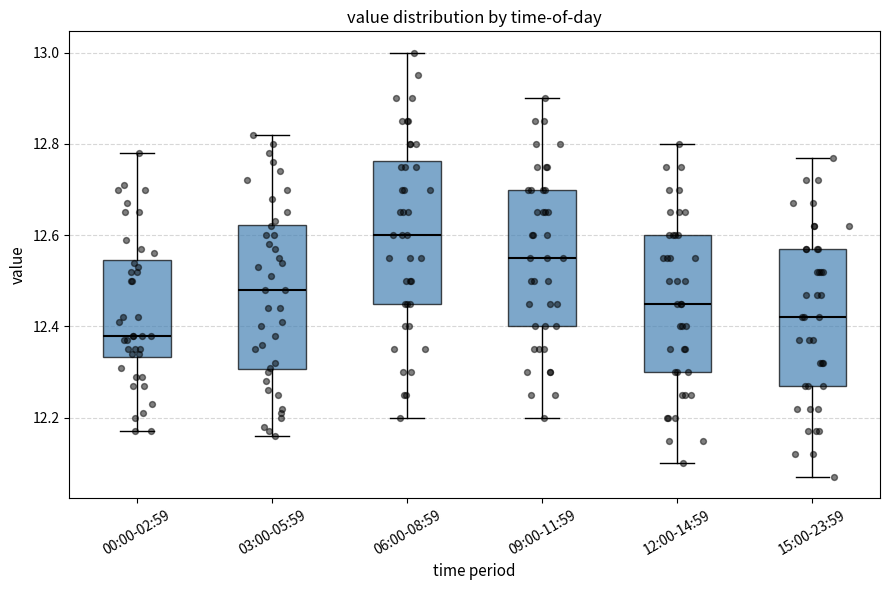

Reading left to right, read every box against the y-axis: the position of its median line, the range the box covers, and the ends of its whiskers. The values are not printed on the chart, so give them approximately, as read against the axis.

00:00-02:59: median 12.38, box 12.34 to 12.54, whiskers 12.18 to 12.78
03:00-05:59: median 12.48, box 12.30 to 12.62, whiskers 12.16 to 12.82
06:00-08:59: median 12.60, box 12.46 to 12.76, whiskers 12.20 to 13.00
09:00-11:59: median 12.56, box 12.40 to 12.70, whiskers 12.20 to 12.90
12:00-14:59: median 12.46, box 12.30 to 12.60, whiskers 12.10 to 12.80
15:00-23:59: median 12.42, box 12.28 to 12.58, whiskers 12.08 to 12.78